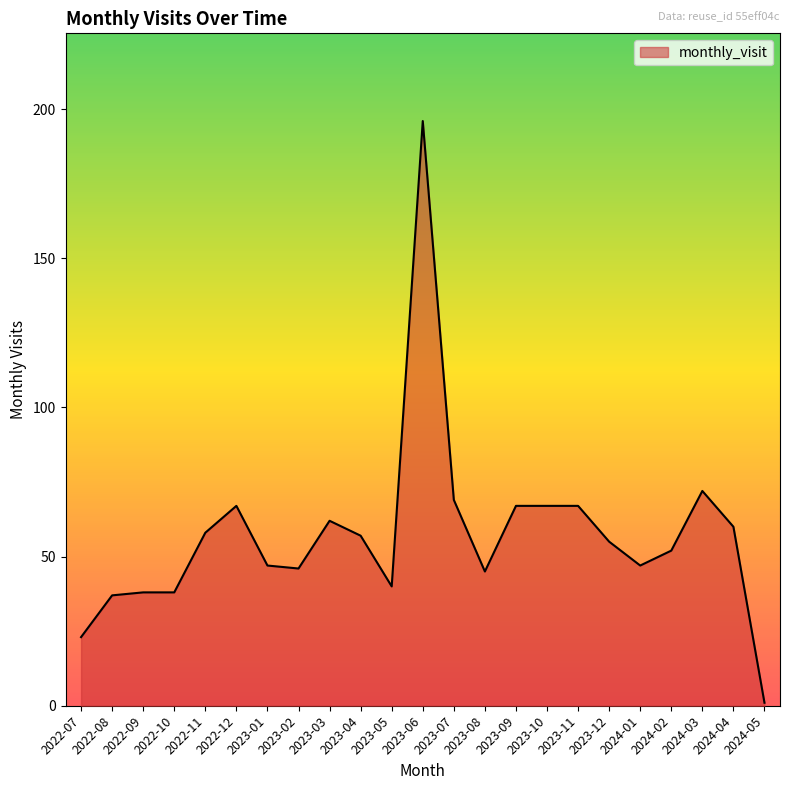

Approximately how many times larger is the value at 2022-12 compared to 2023-02?

1.5